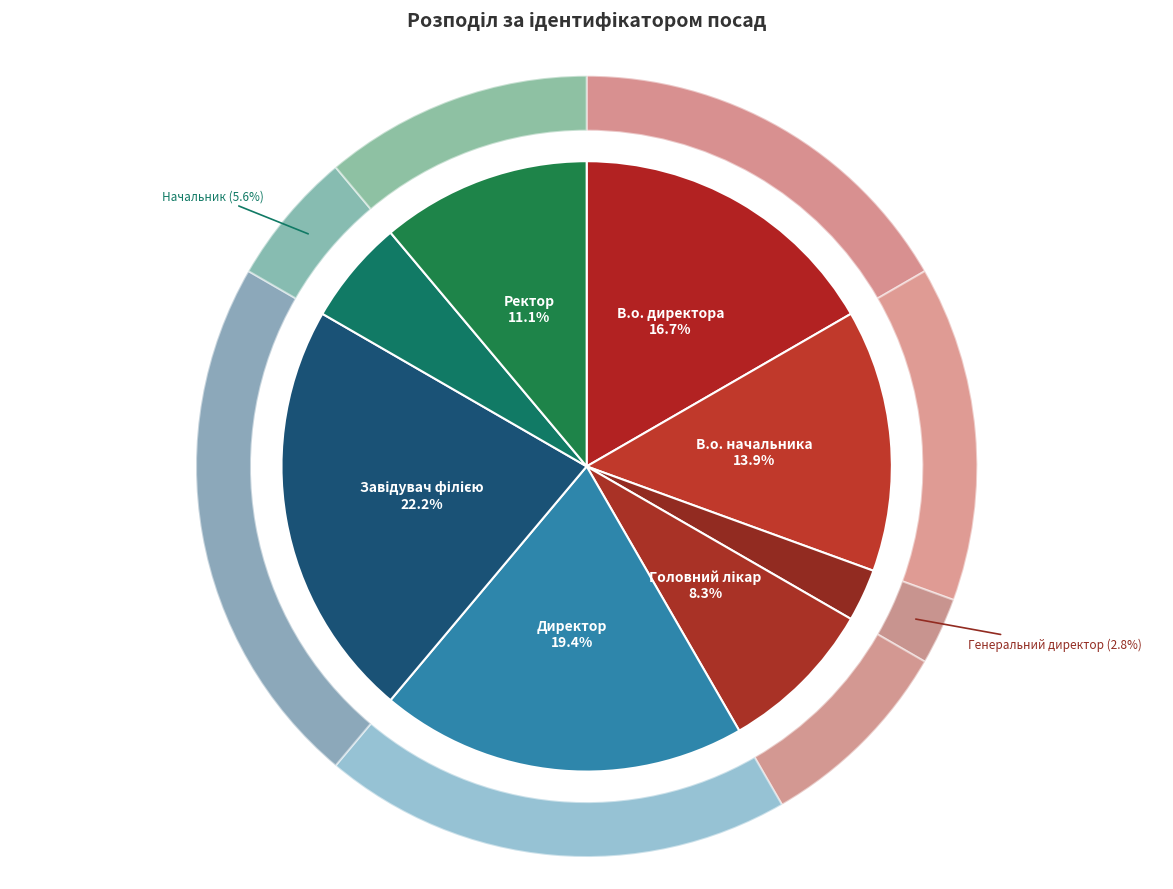

To the nearest percent, what percentage of the pie is В.о. директора?

17%